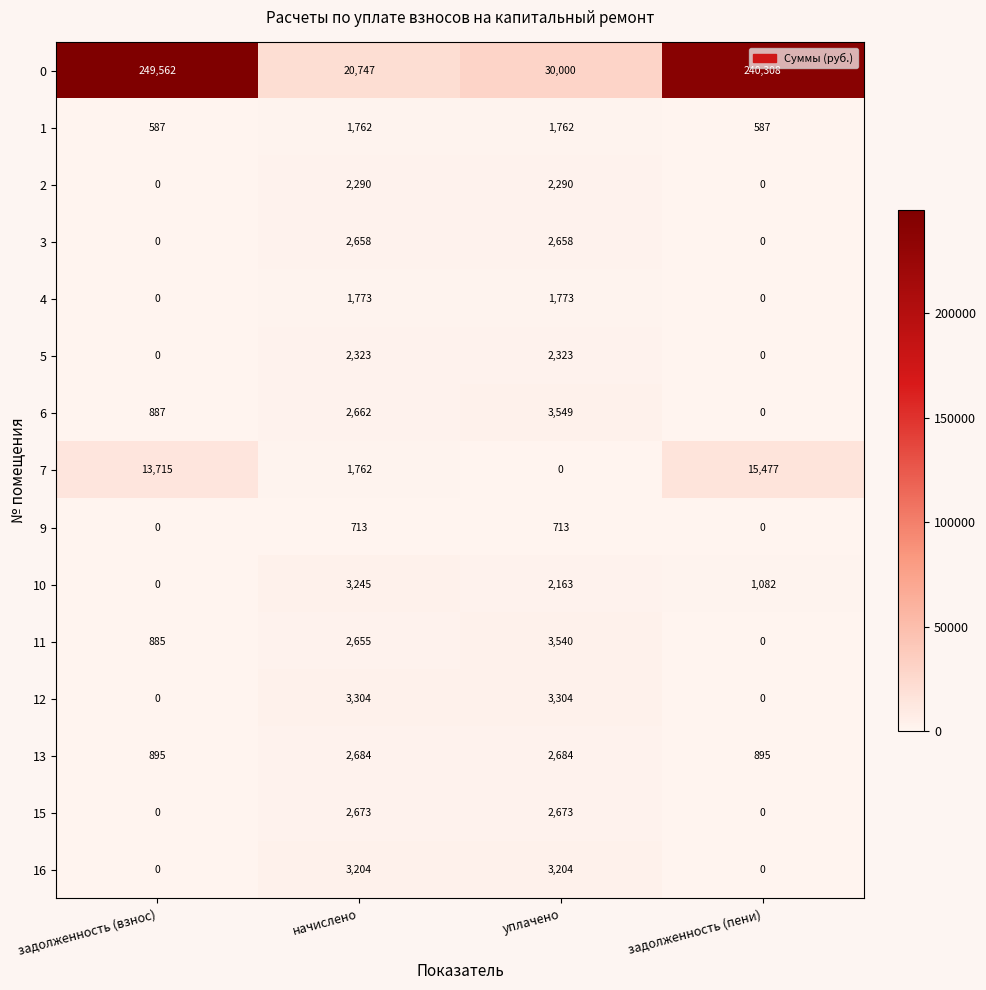

At which category is the sum across all series the highest?

задолженность (взнос)